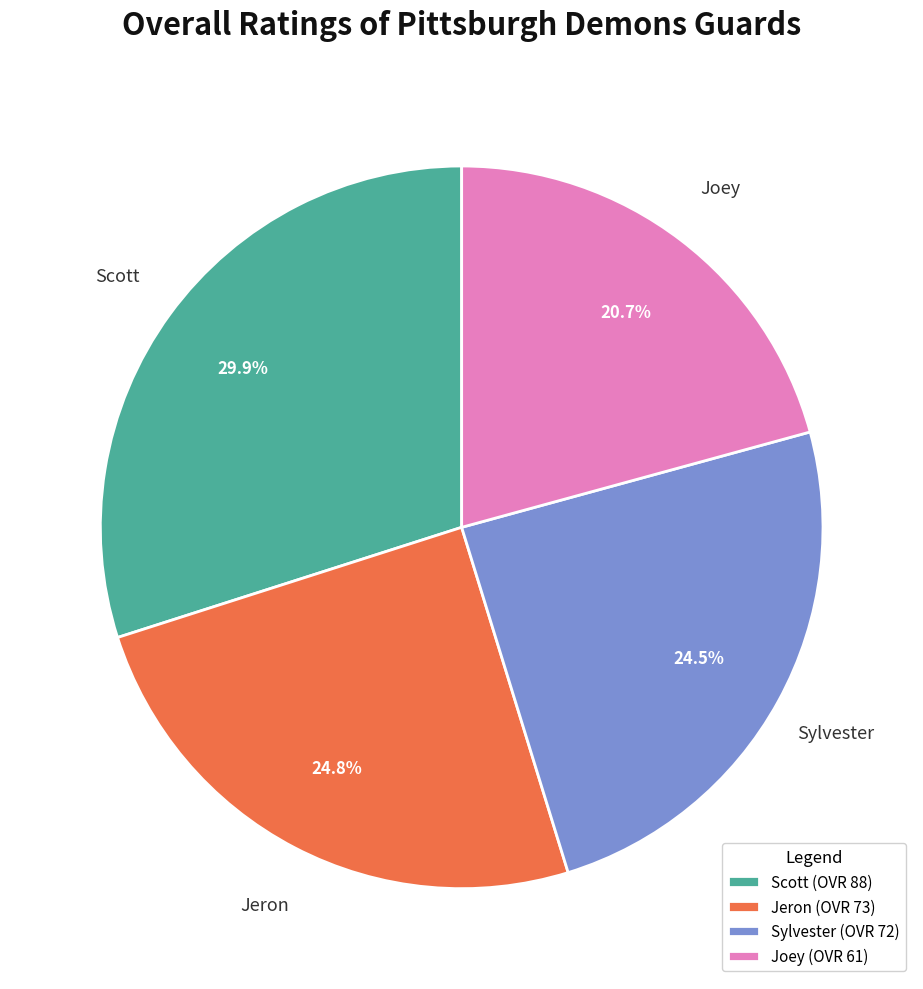

How much of the chart is everything except Joey?

79.3%